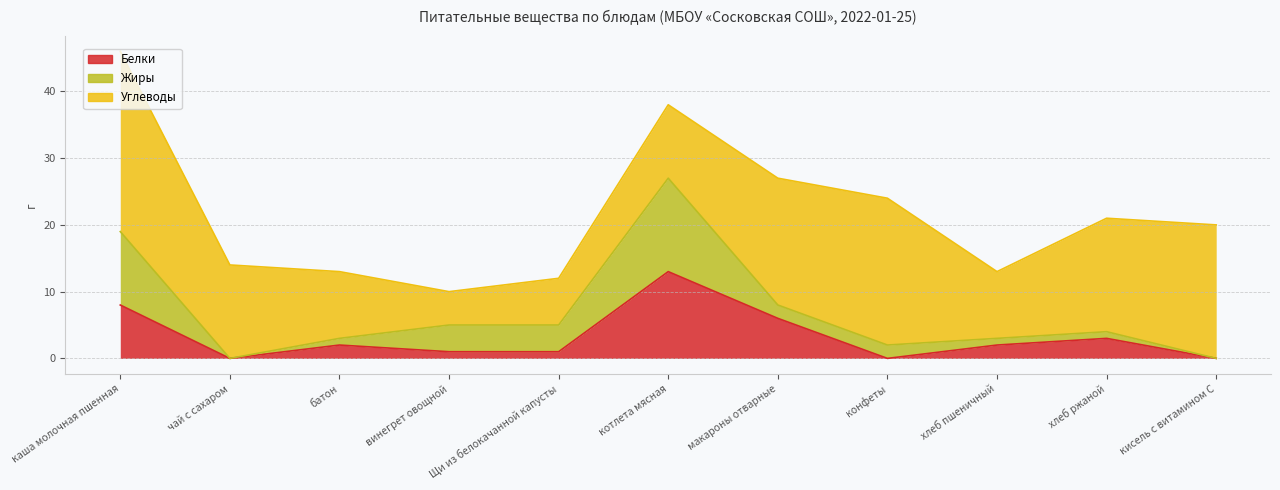

What position from the right is чай с сахаром?

10